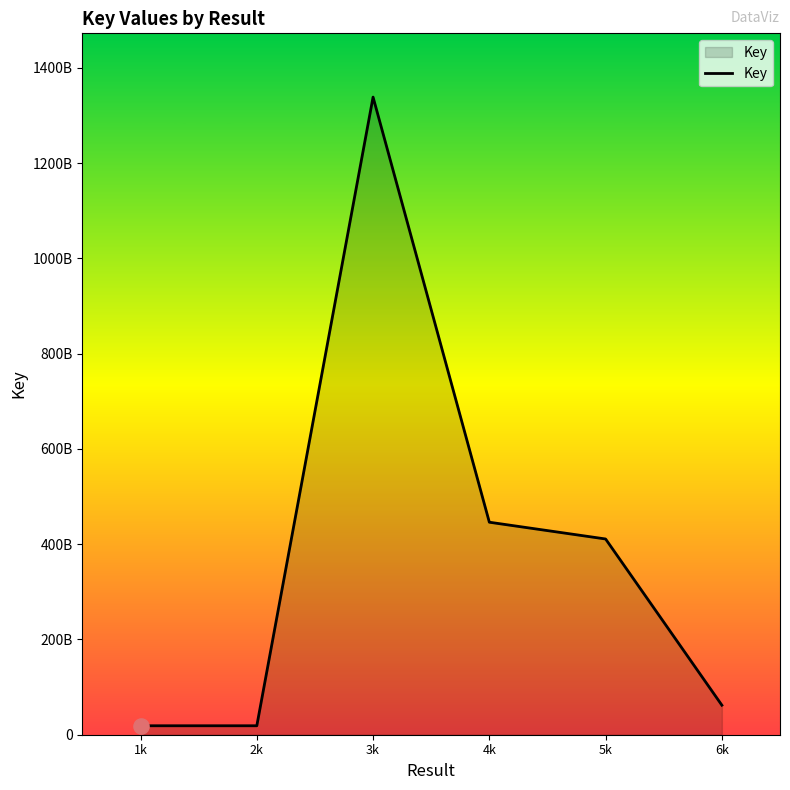

Between 2k and 6k, which is larger?

6k